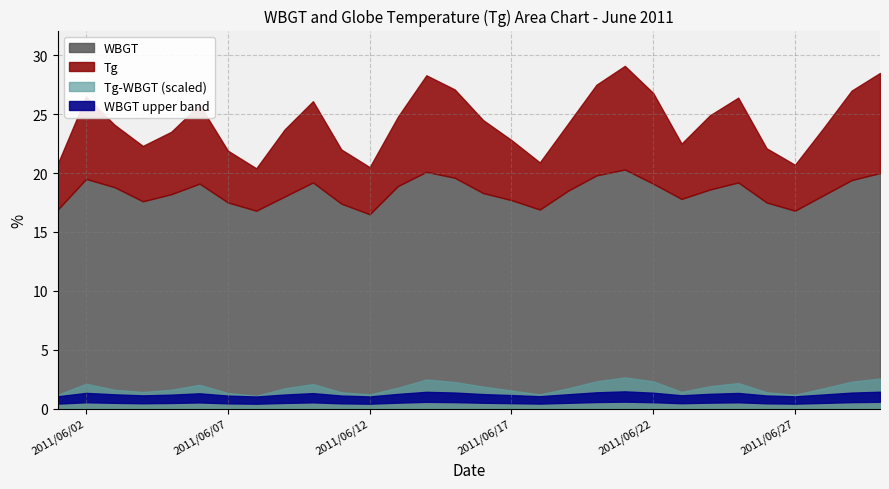

What is the lowest value of the Tg series?

20.4